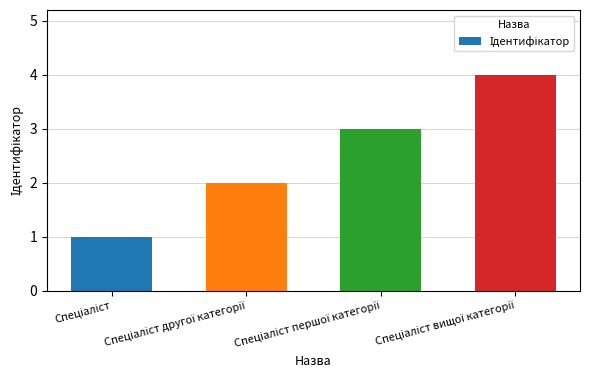

What is the difference between the maximum and minimum values?

3